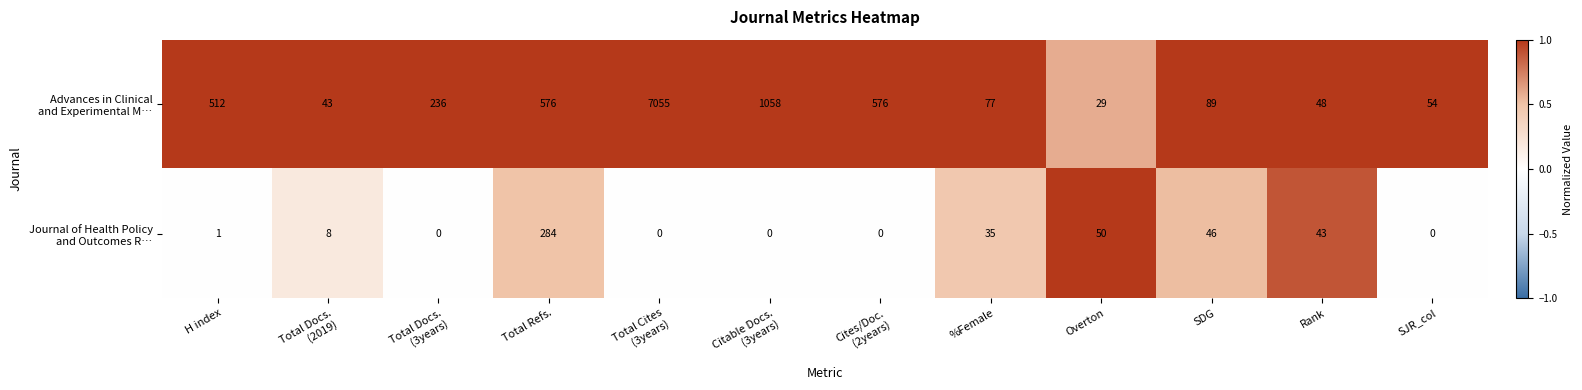

What is the difference between the highest and lowest values at SDG?

43